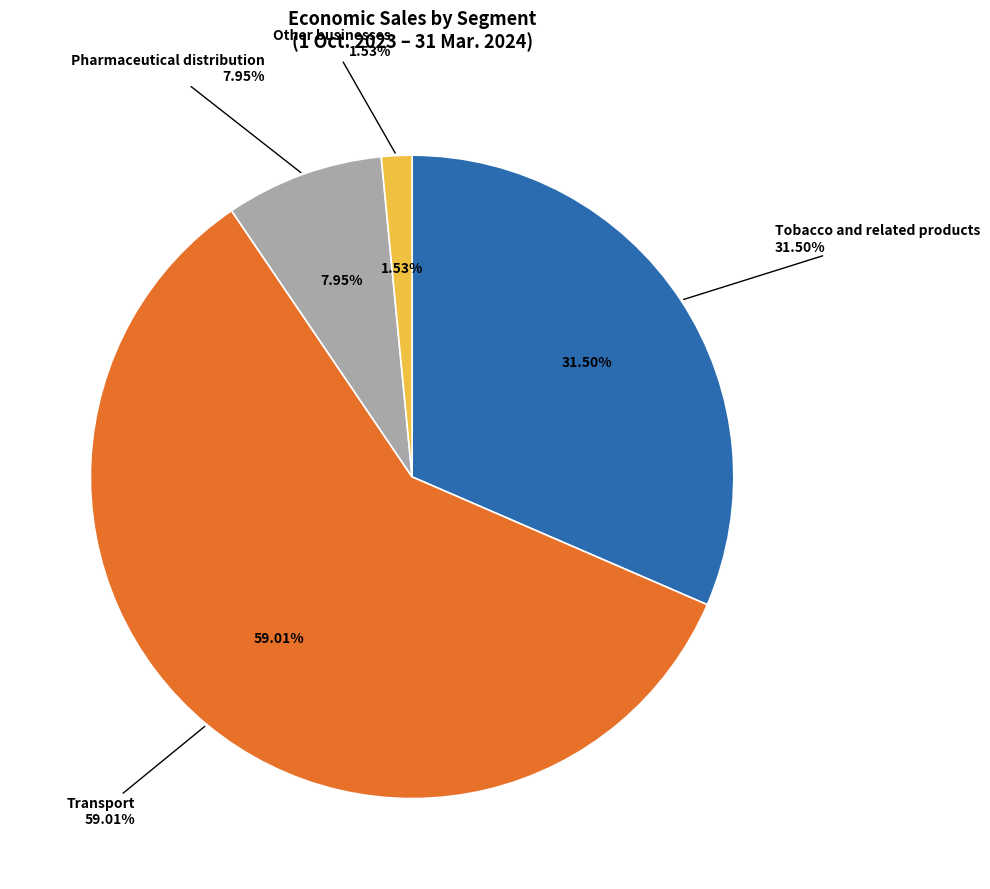

To the nearest percent, what portion does Other businesses represent?

2%